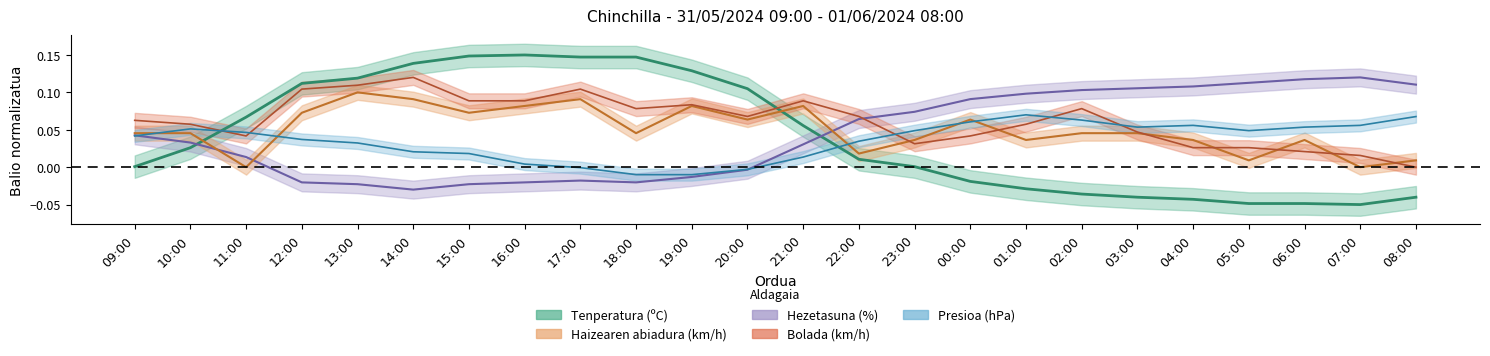

Reading left to right, extract all data points from this chart.

Tenperatura (ºC): 0.0	0.0	0.1	0.1	0.1	0.1	0.1	0.2	0.1	0.1	0.1	0.1	0.1	0.0	0.0	-0.0	-0.0	-0.0	-0.0	-0.0	-0.0	-0.0	-0.1	-0.0
Hezetasuna (%): 0.0	0.0	0.0	-0.0	-0.0	-0.0	-0.0	-0.0	-0.0	-0.0	-0.0	-0.0	0.0	0.1	0.1	0.1	0.1	0.1	0.1	0.1	0.1	0.1	0.1	0.1
Haizearen abiadura (km/h): 0.0	0.0	0.0	0.1	0.1	0.1	0.1	0.1	0.1	0.0	0.1	0.1	0.1	0.0	0.0	0.1	0.0	0.0	0.0	0.0	0.0	0.0	0.0	0.0
Bolada (km/h): 0.1	0.1	0.0	0.1	0.1	0.1	0.1	0.1	0.1	0.1	0.1	0.1	0.1	0.1	0.0	0.0	0.1	0.1	0.0	0.0	0.0	0.0	0.0	0.0
Presioa (hPa): 0.0	0.1	0.0	0.0	0.0	0.0	0.0	0.0	-0.0	-0.0	-0.0	-0.0	0.0	0.0	0.0	0.1	0.1	0.1	0.1	0.1	0.0	0.1	0.1	0.1